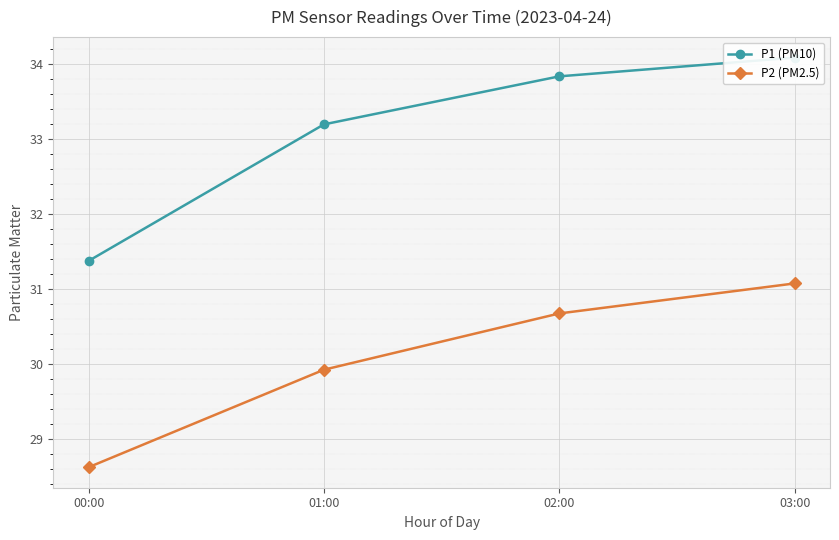

True or false: P2 (PM2.5) has more than 1 interior local peaks.

False